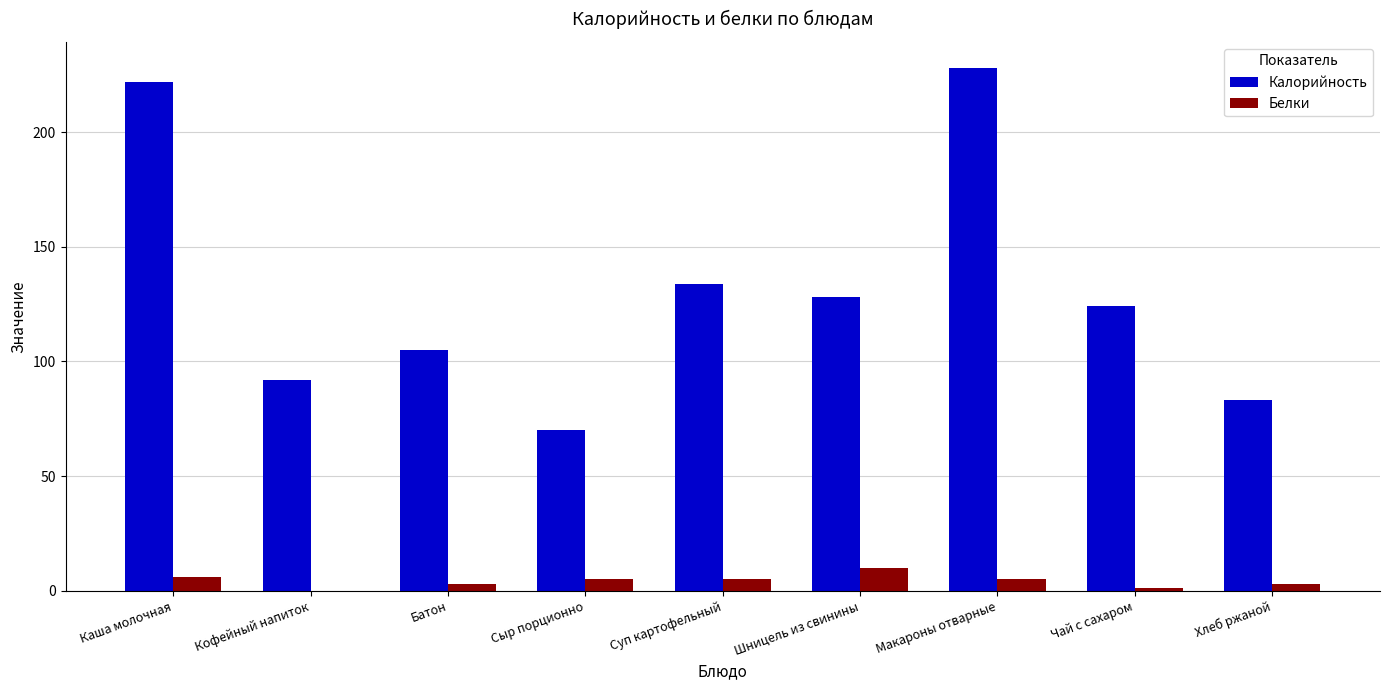

Where is Калорийность nearest to the value 149?

Суп картофельный